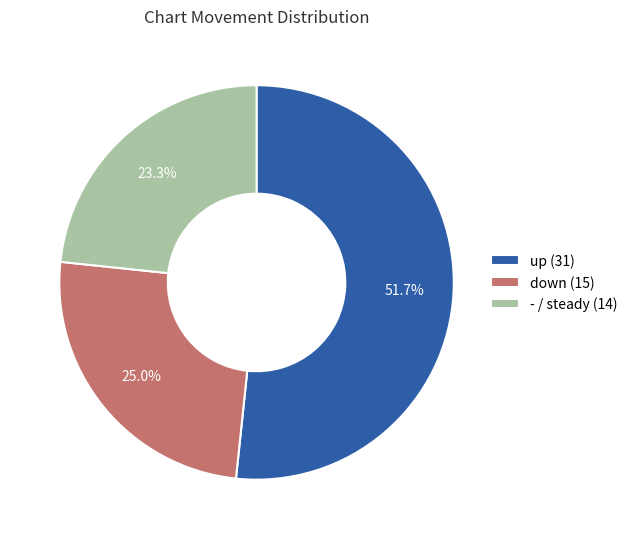

Is down the majority of the pie?

No